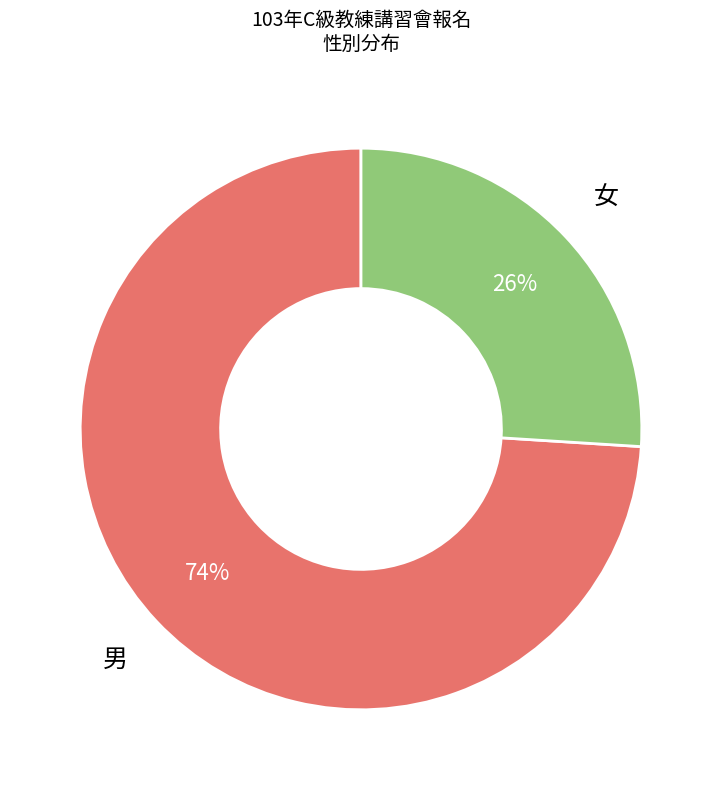

How many slices are in this pie chart?

2